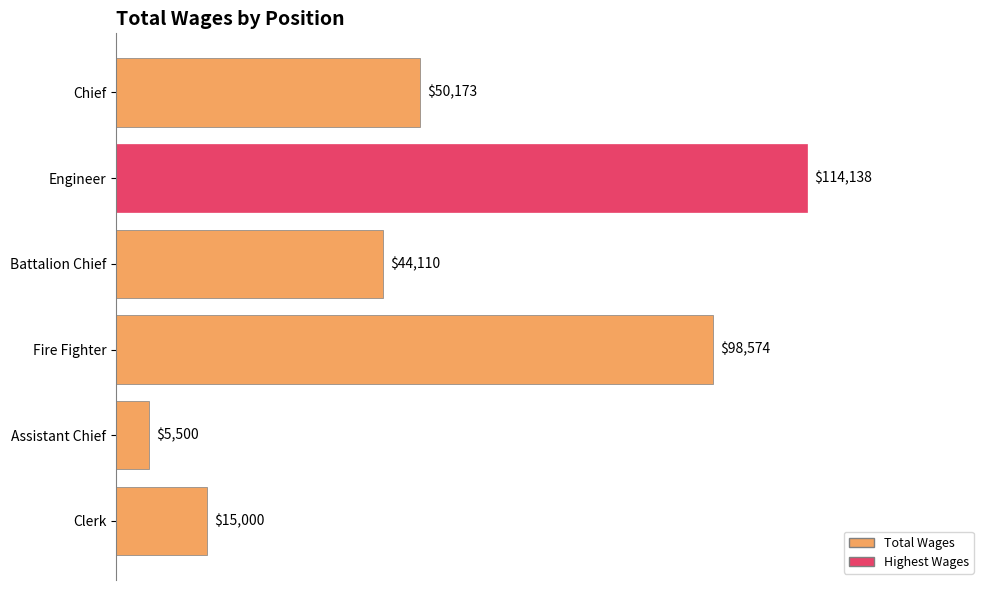

Count the number of categories in the chart.

6